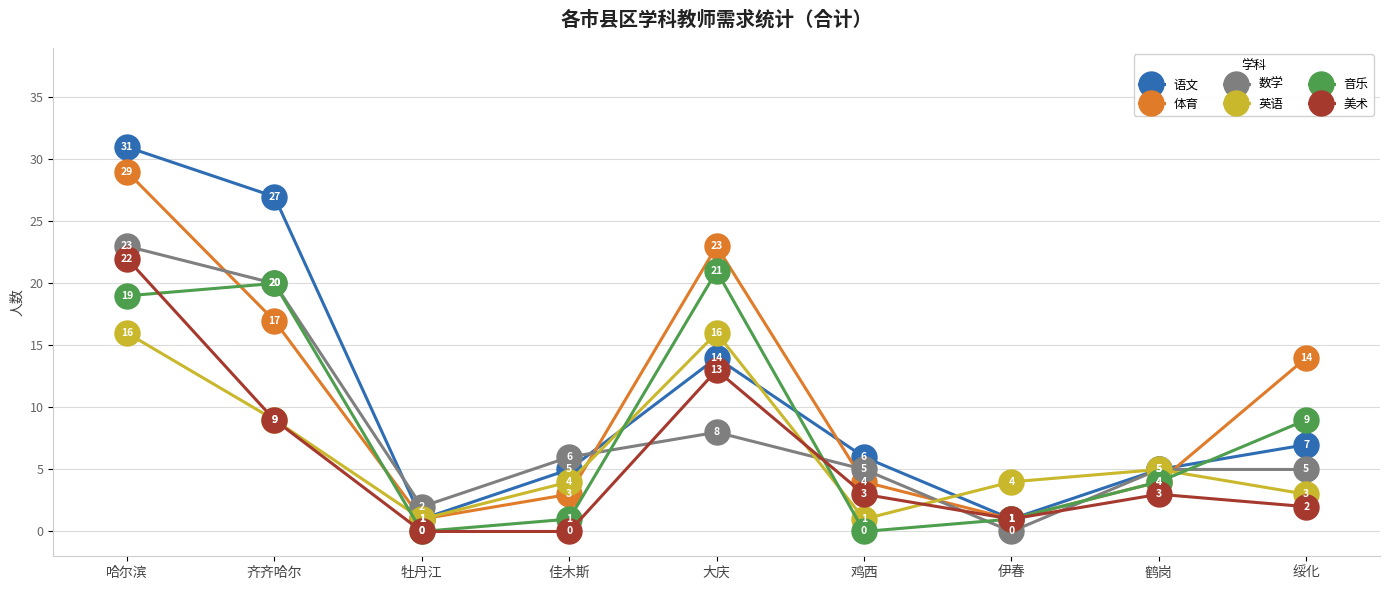

Where is the first local maximum for 音乐?

齐齐哈尔